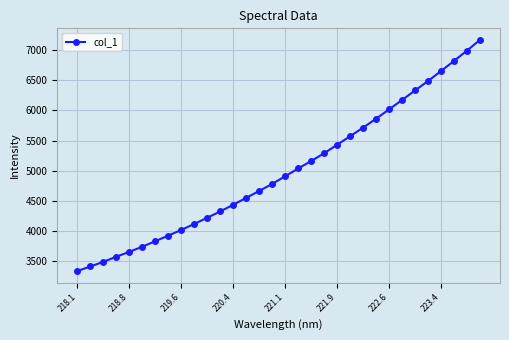

What is the maximum value shown in the chart?

7168.3